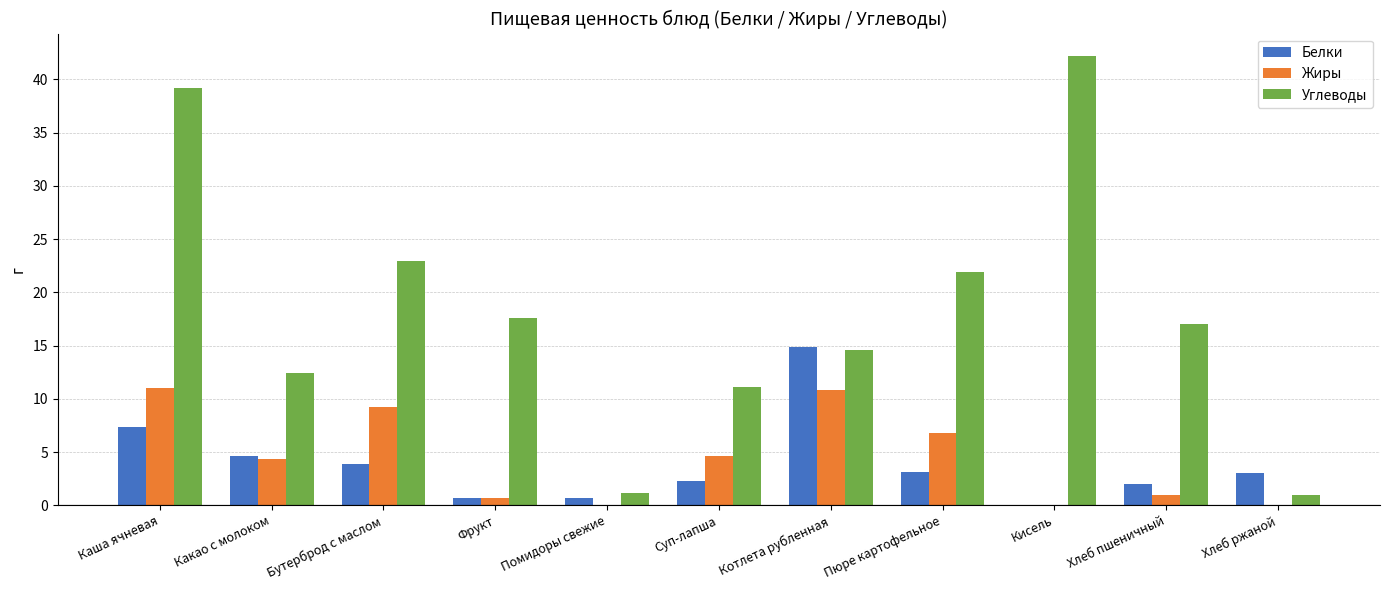

Which series changed the most between Бутерброд с маслом and Хлеб пшеничный?

Жиры